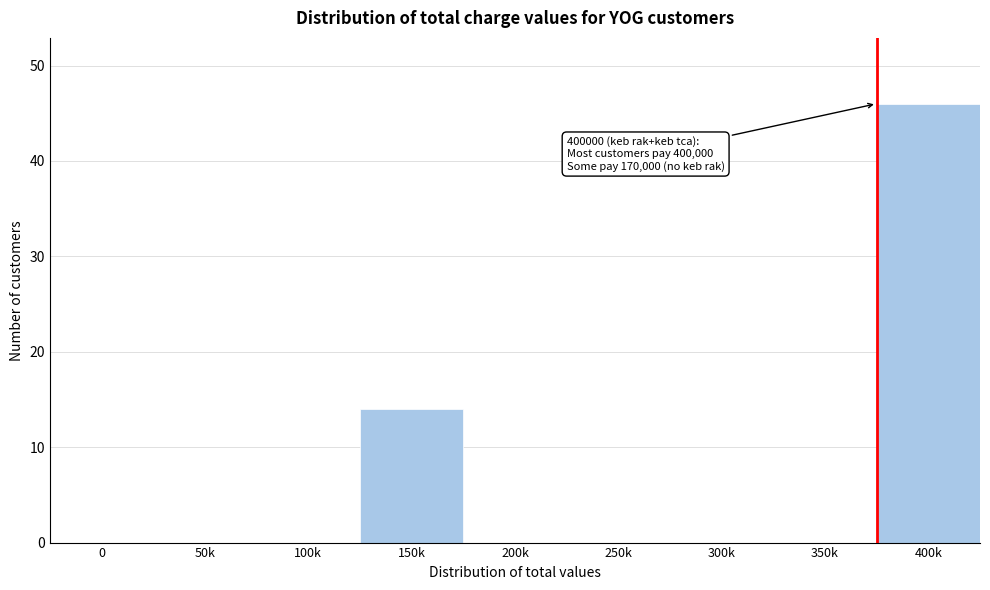

Reading right to left, transcribe all the data shown in this chart.

400k=46	350k=0	300k=0	250k=0	200k=0	150k=14	100k=0	50k=0	0=0